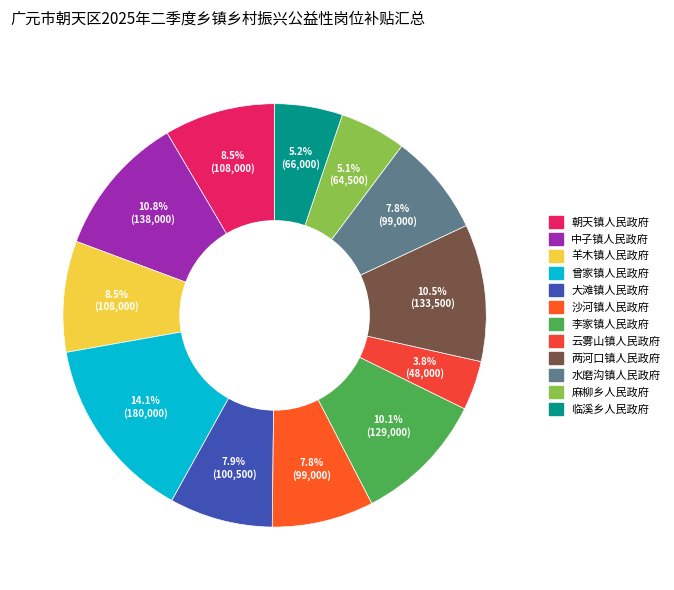

Combined, do 沙河镇人民政府 and 麻柳乡人民政府 account for over 50%?

No